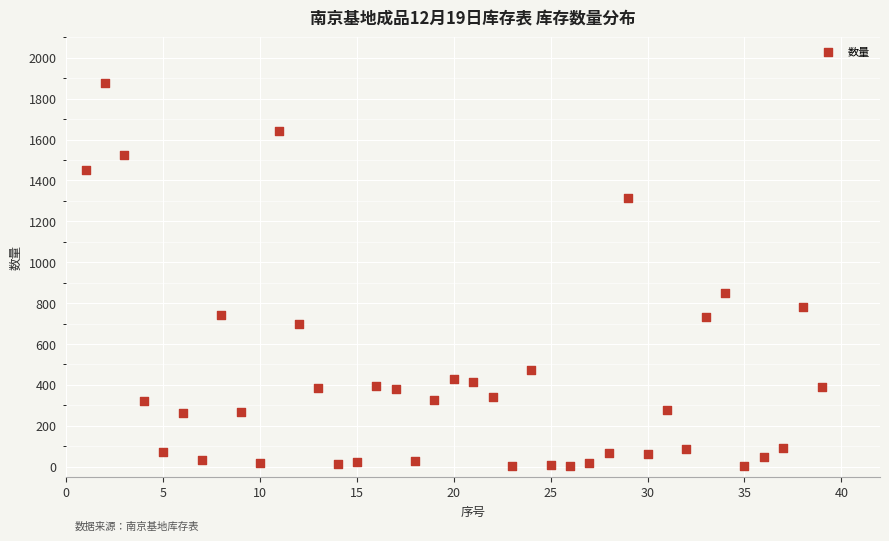

What Y value in the scatter plot is closest to 939?

848